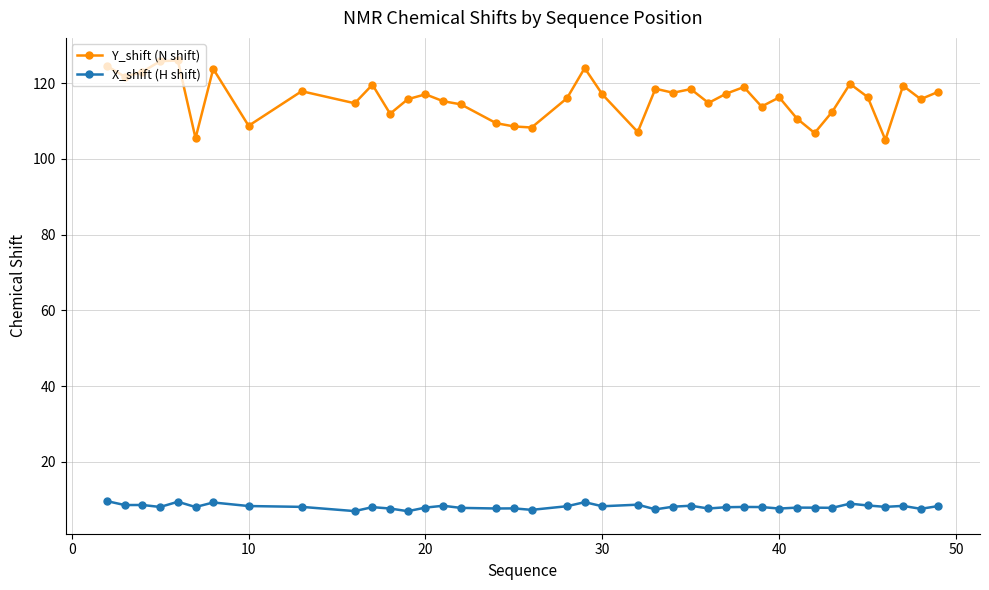

True or false: X_shift (H shift) and Y_shift (N shift) cross at least once.

False